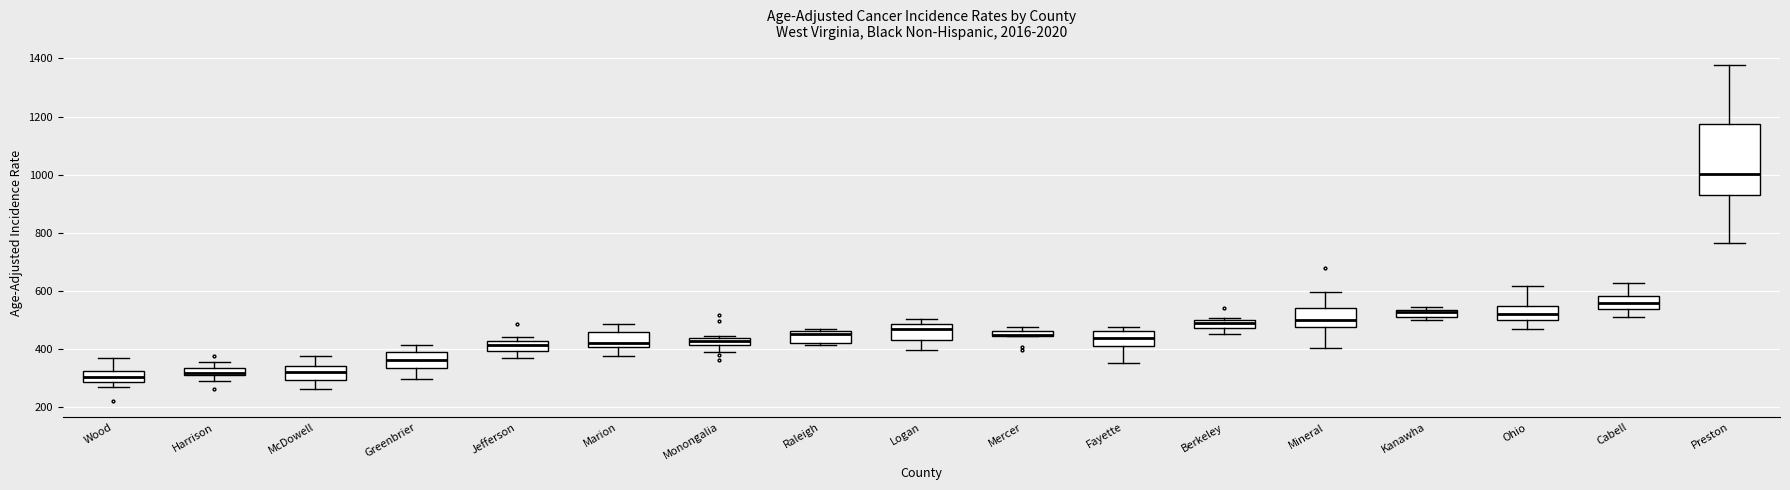

Where is the lower edge of the box for Jefferson on the y-axis? The values are not printed on the chart, so give them approximately, as read against the axis.

400